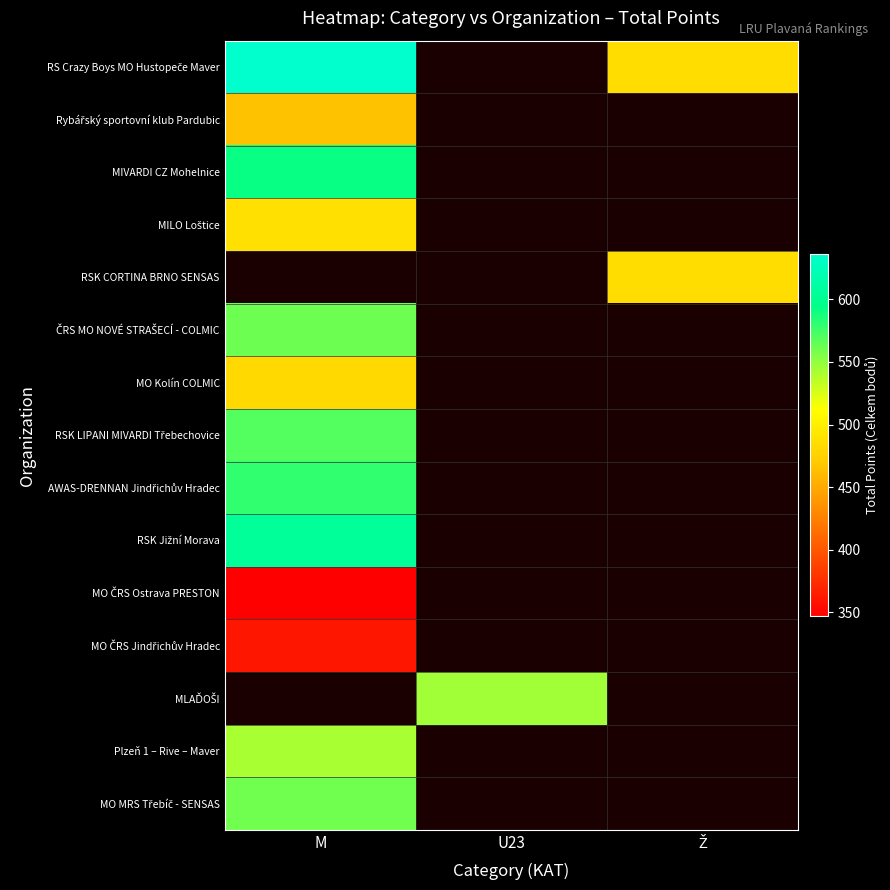

Is the value of MO ČRS Jindřichův Hradec at M greater than the value of AWAS-DRENNAN Jindřichův Hradec at M?

No